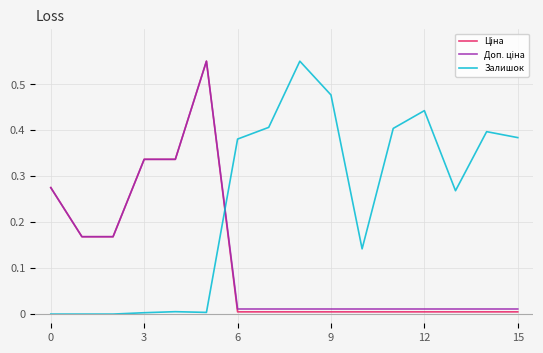

What is the sum of all Залишок values?

3.9